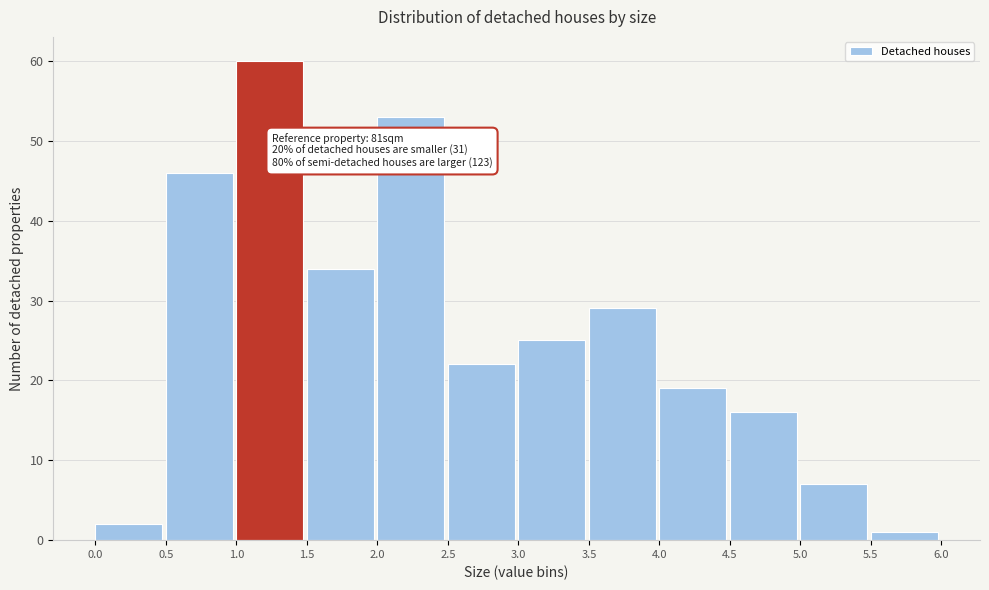

Which range on the x-axis has the tallest bar?

1.0 to 1.5